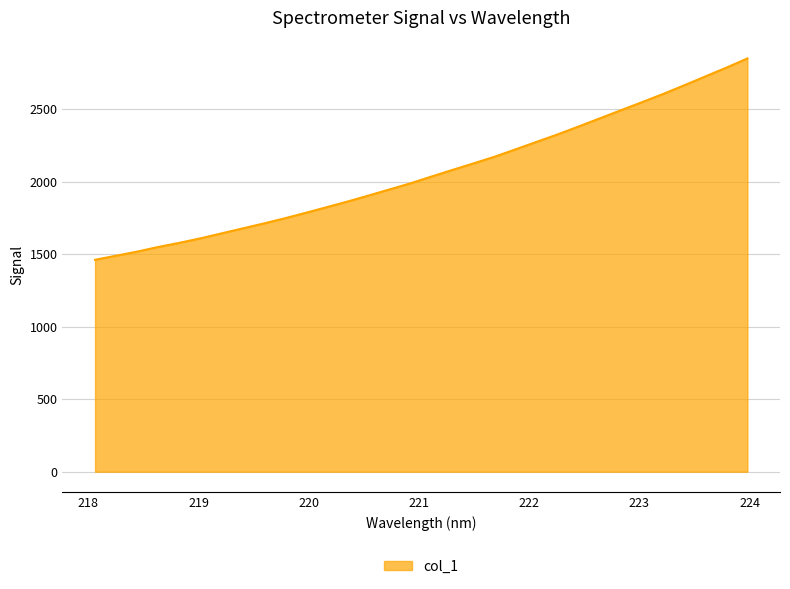

What is the maximum value shown in the chart?

2850.0